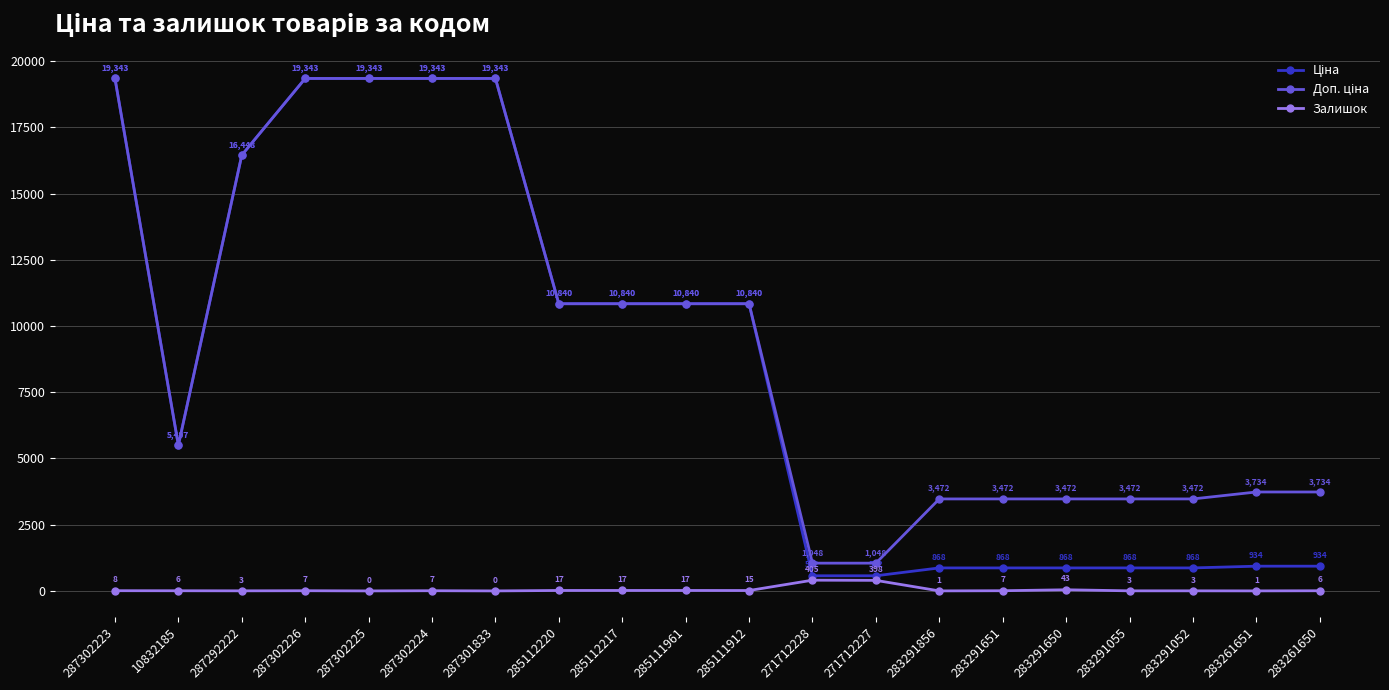

What is the difference between the highest and lowest values at 283261651?

3733.2